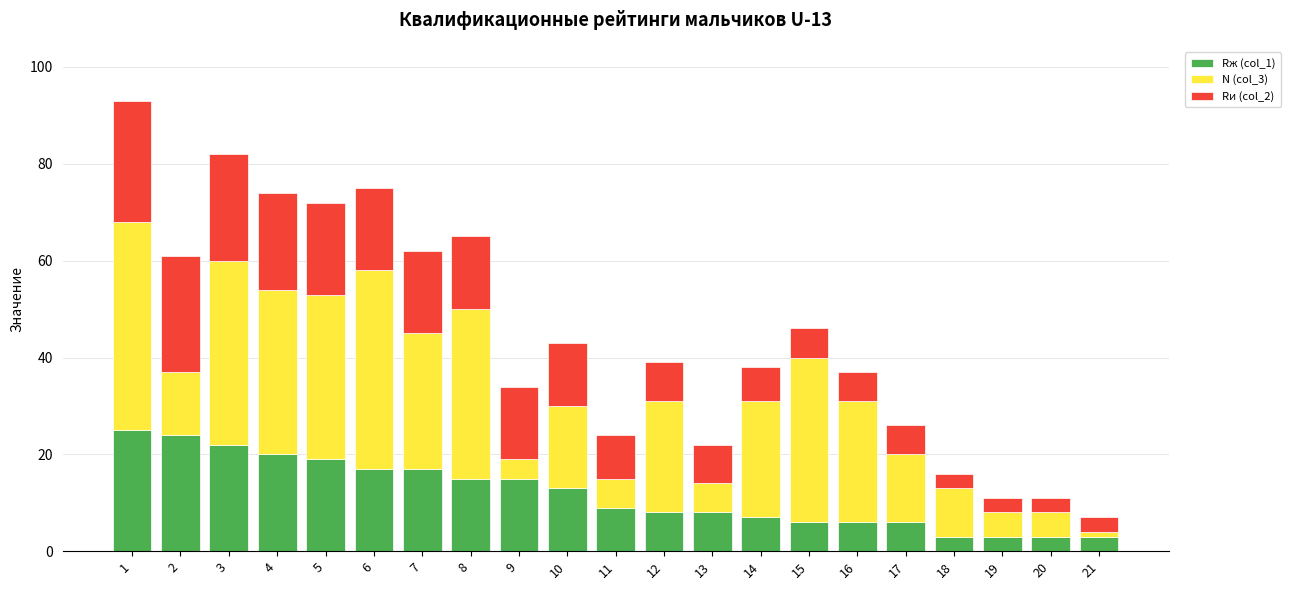

True or false: Rж (col_1) has a value of 8 at 12.

True